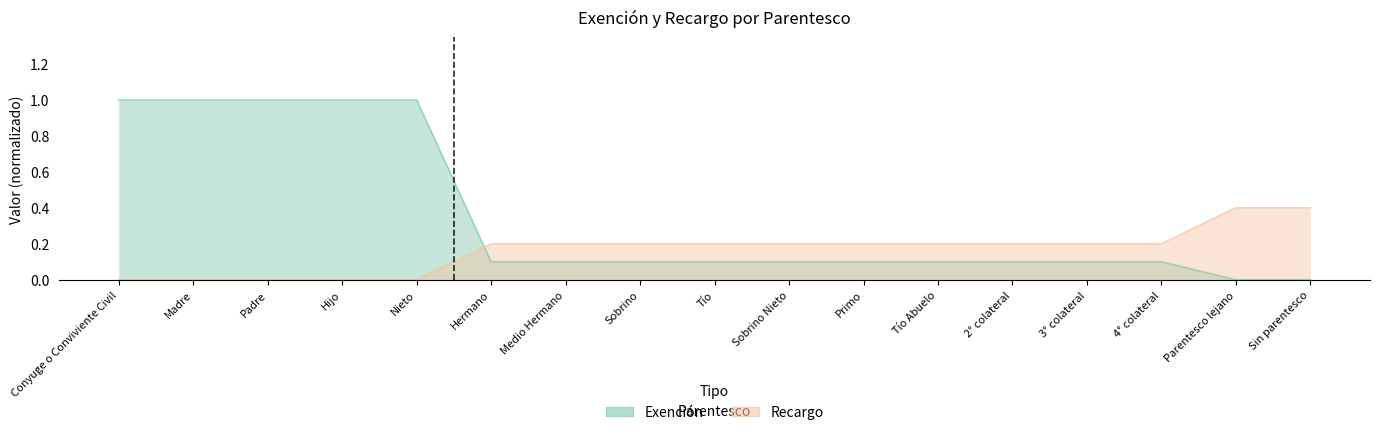

What is the value of the Recargo point at the 9th from the left?

0.2